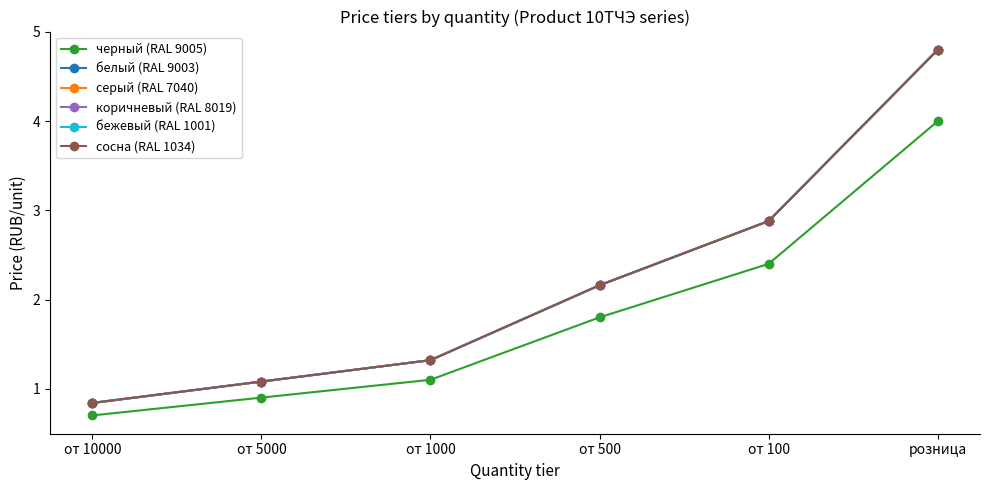

The коричневый (RAL 8019) series shows 2.9 at от 100. True or false?

True